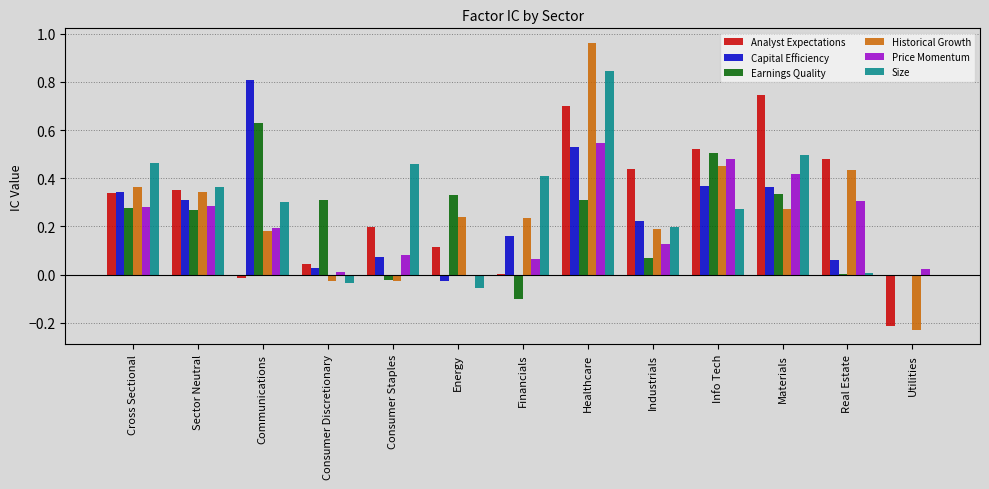

The value of Historical Growth at Materials is 0.3. True or false?

True